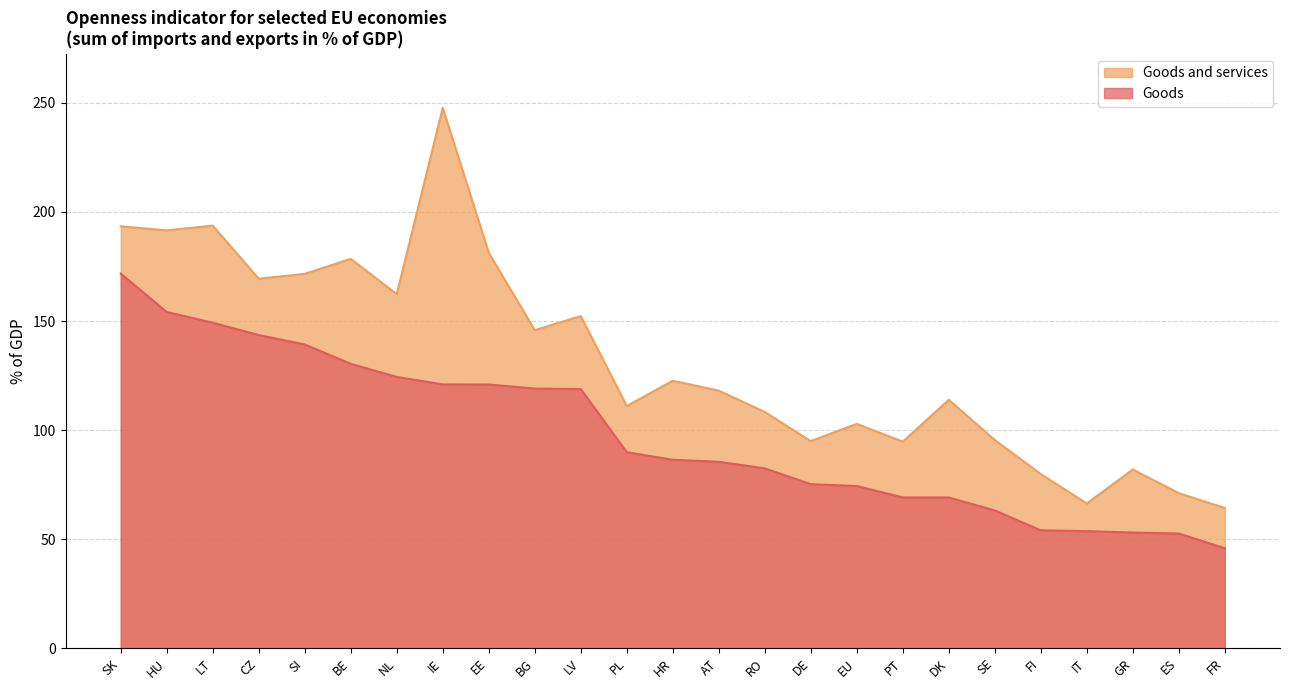

What is the label of the 12th point from the right?

AT